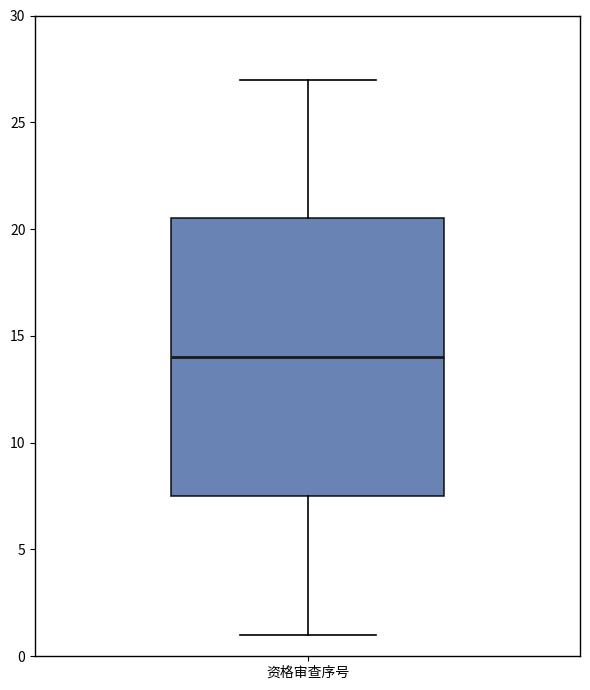

Transcribe this box plot: give where the median line is, the range the box spans, and where the two whiskers end, as read against the y-axis. The values are not printed on the chart, so give them approximately, as read against the axis.

median 14.0, box 7.5 to 20.5, whiskers 1.0 to 27.0